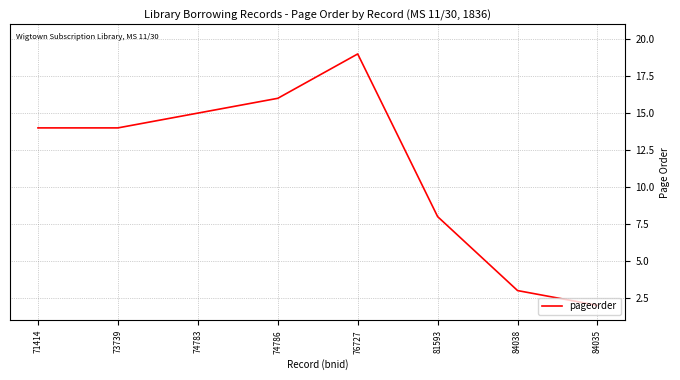

At which category does the data reach its first local peak?

76727